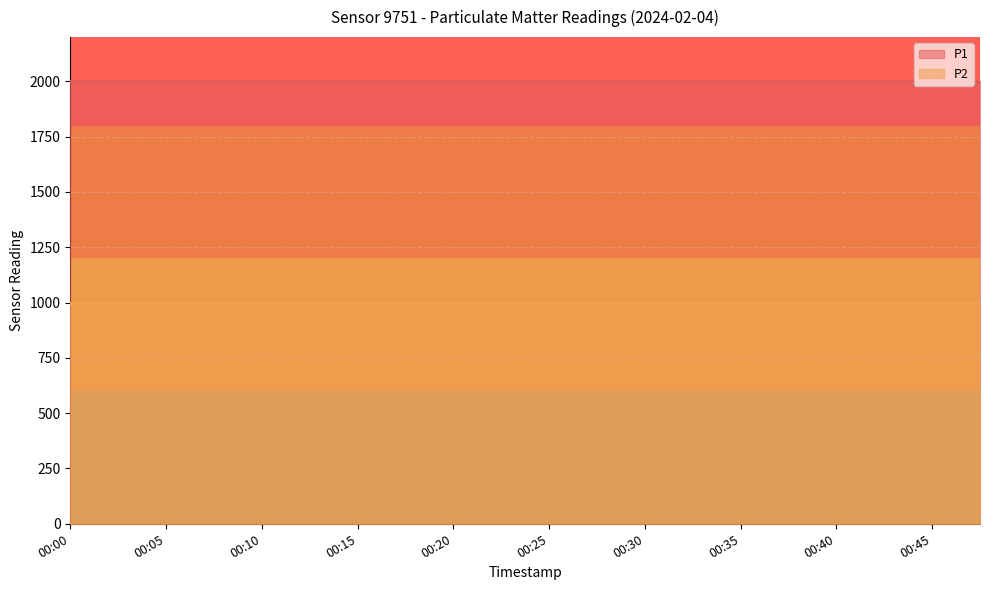

What are all the series names shown in the legend?

P1, P2